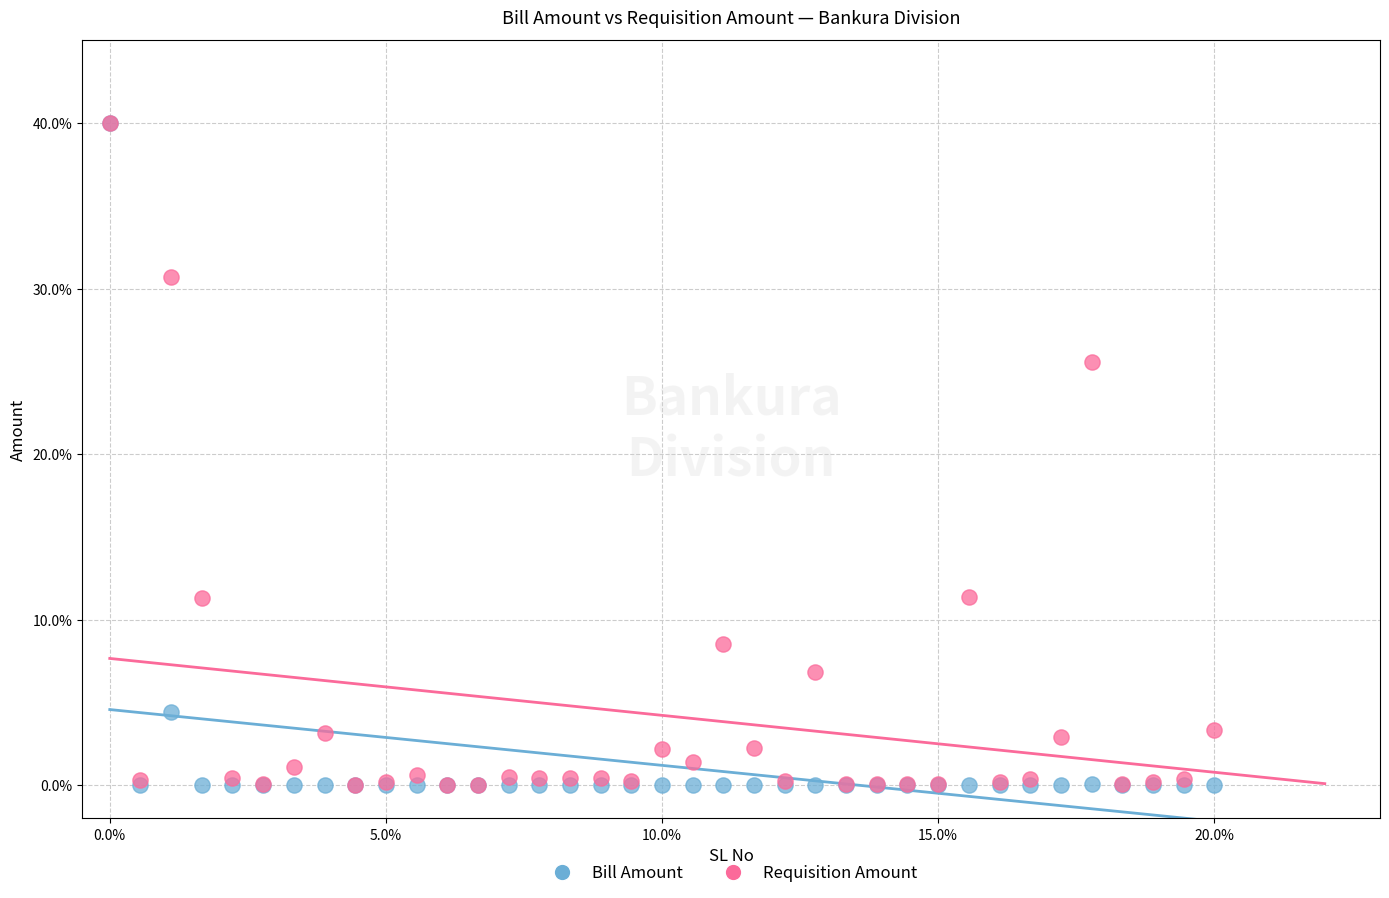

What are all the series names shown in the legend?

Bill Amount, Requisition Amount